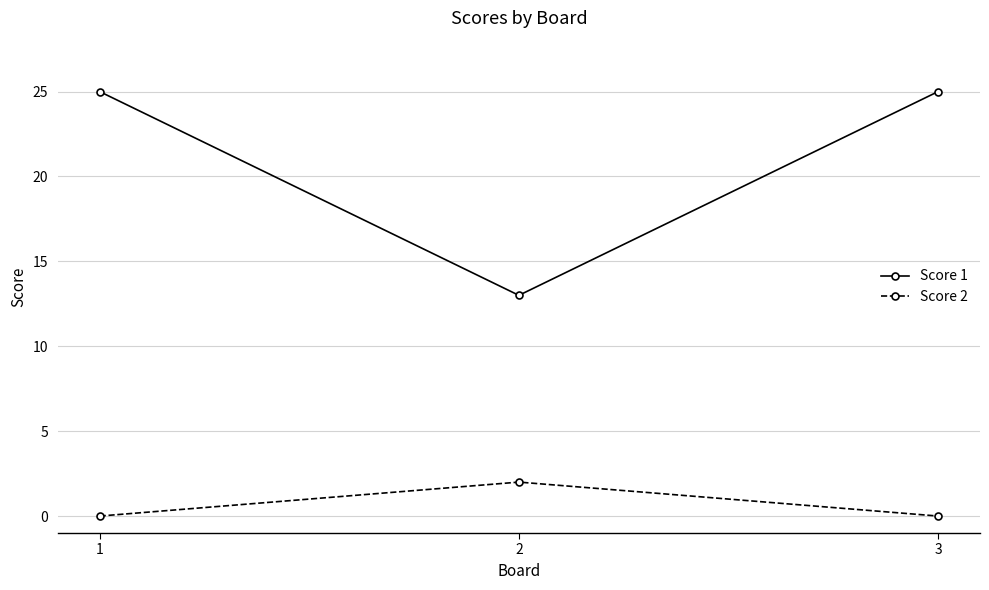

What is the highest value of the Score 1 series?

25